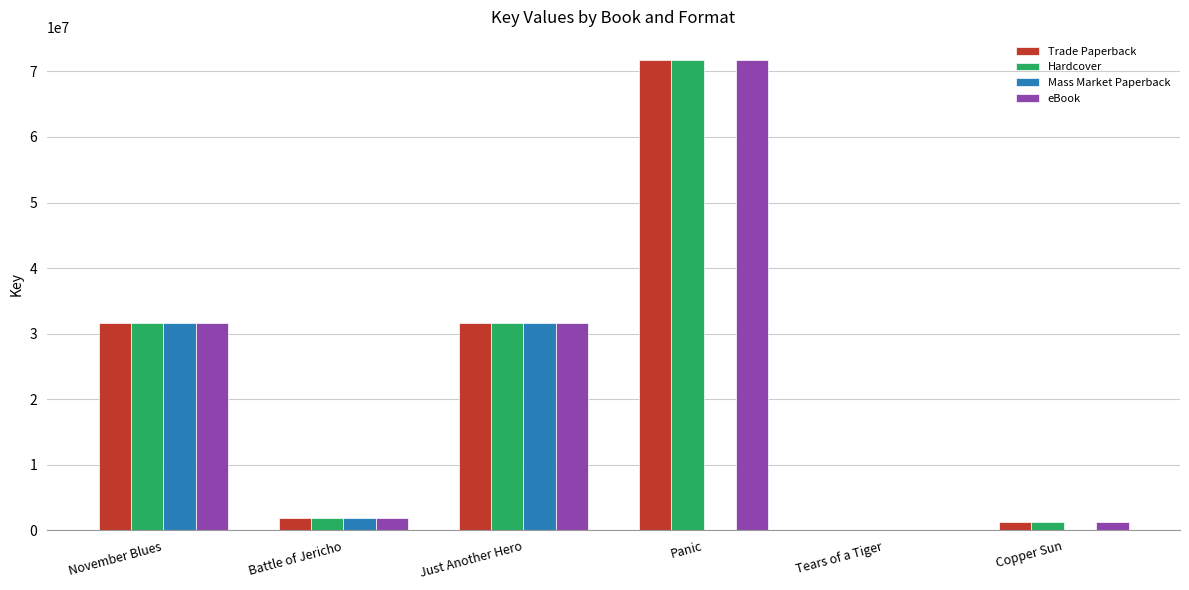

The Hardcover series shows 71676958 at Panic. True or false?

True